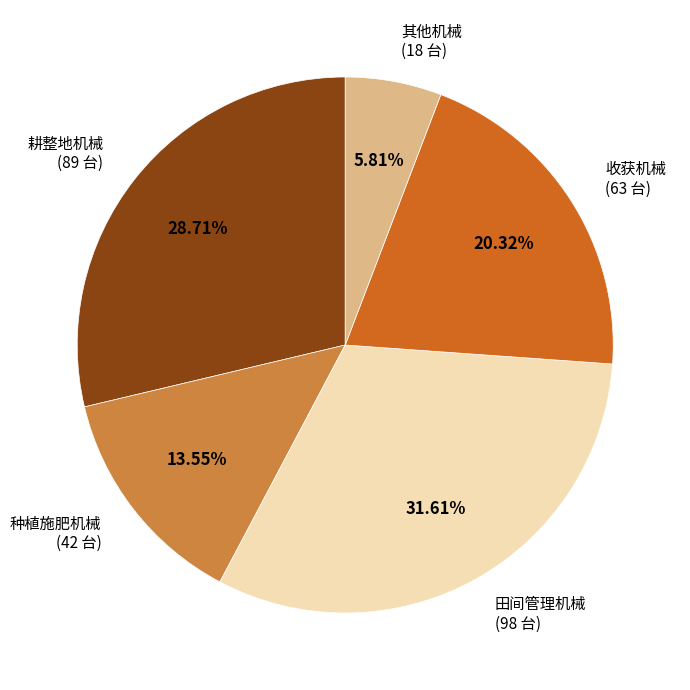

The 种植施肥机械 slice represents 7% of the pie. True or false?

False